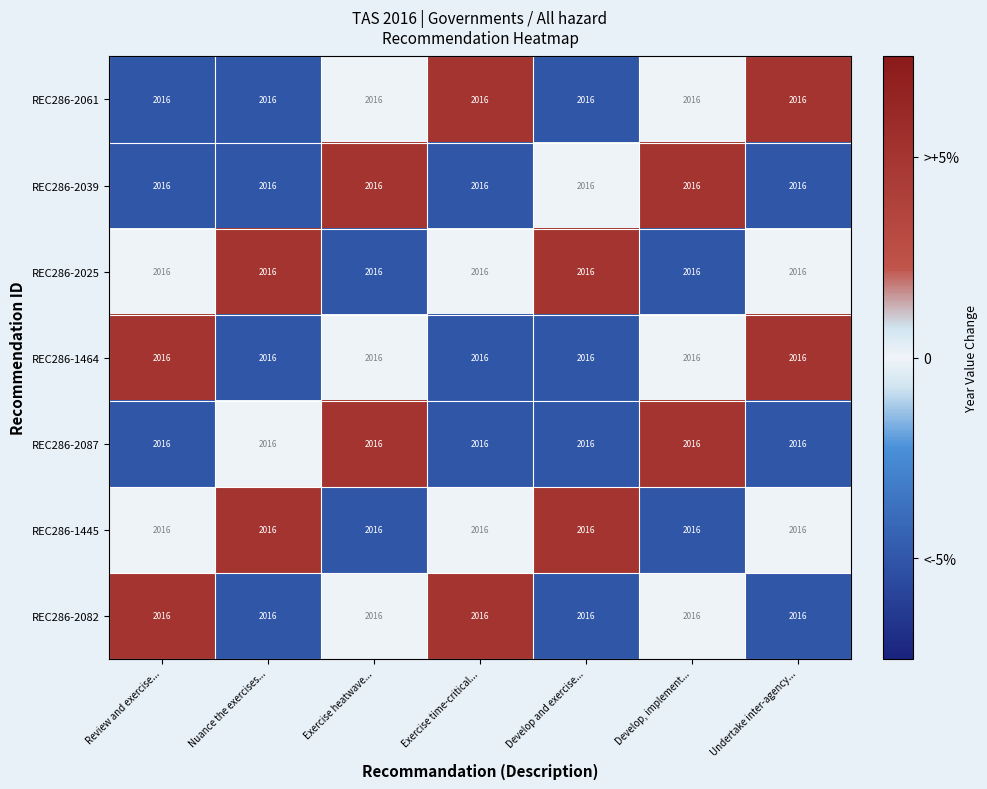

Reading left to right, list all the values displayed in this chart.

REC286-2061: Review and exercise...=2016	Nuance the exercises...=2016	Exercise heatwave...=2016	Exercise time-critical...=2016	Develop and exercise...=2016	Develop, implement...=2016	Undertake inter-agency...=2016
REC286-2039: Review and exercise...=2016	Nuance the exercises...=2016	Exercise heatwave...=2016	Exercise time-critical...=2016	Develop and exercise...=2016	Develop, implement...=2016	Undertake inter-agency...=2016
REC286-2025: Review and exercise...=2016	Nuance the exercises...=2016	Exercise heatwave...=2016	Exercise time-critical...=2016	Develop and exercise...=2016	Develop, implement...=2016	Undertake inter-agency...=2016
REC286-1464: Review and exercise...=2016	Nuance the exercises...=2016	Exercise heatwave...=2016	Exercise time-critical...=2016	Develop and exercise...=2016	Develop, implement...=2016	Undertake inter-agency...=2016
REC286-2087: Review and exercise...=2016	Nuance the exercises...=2016	Exercise heatwave...=2016	Exercise time-critical...=2016	Develop and exercise...=2016	Develop, implement...=2016	Undertake inter-agency...=2016
REC286-1445: Review and exercise...=2016	Nuance the exercises...=2016	Exercise heatwave...=2016	Exercise time-critical...=2016	Develop and exercise...=2016	Develop, implement...=2016	Undertake inter-agency...=2016
REC286-2082: Review and exercise...=2016	Nuance the exercises...=2016	Exercise heatwave...=2016	Exercise time-critical...=2016	Develop and exercise...=2016	Develop, implement...=2016	Undertake inter-agency...=2016